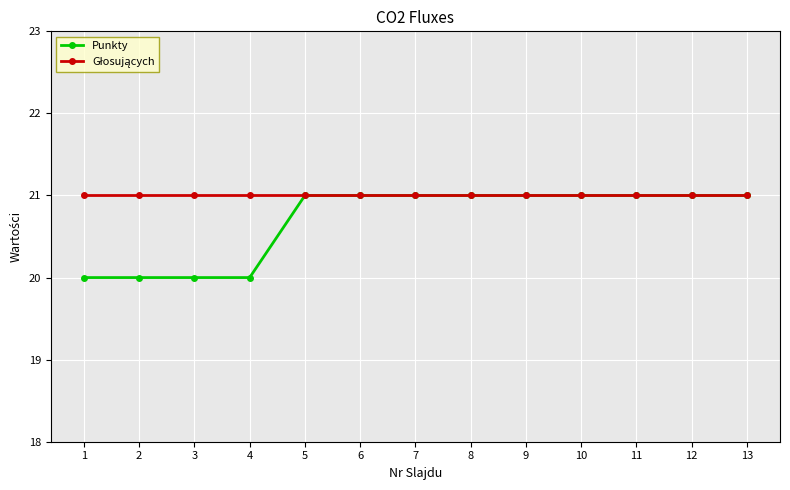

How many categories are shown in the chart?

13